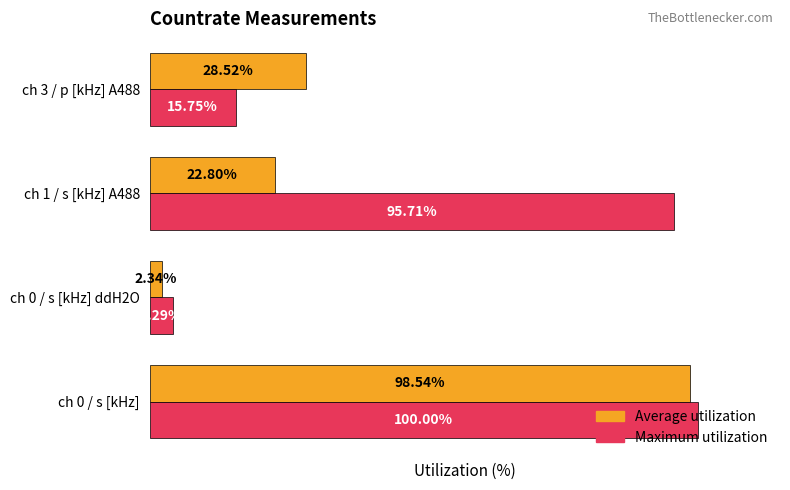

Which series changed the most between ch 1 / s [kHz] A488 and ch 3 / p [kHz] A488?

Maximum utilization